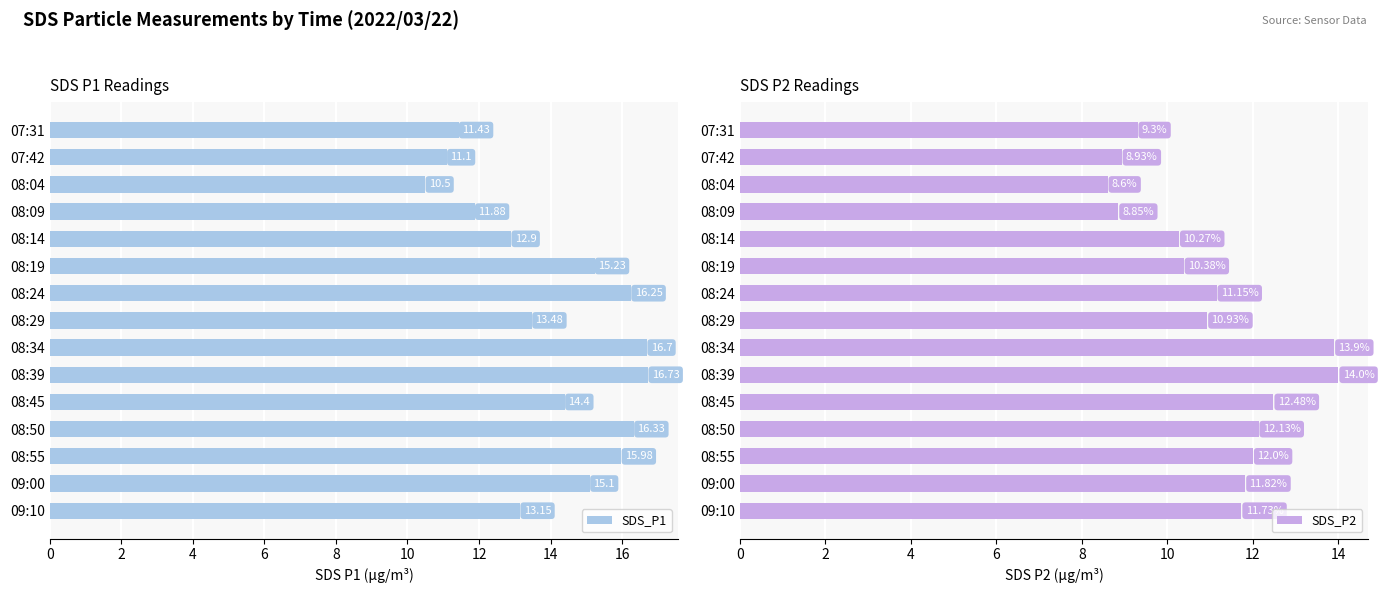

How many bars are there in total?

30